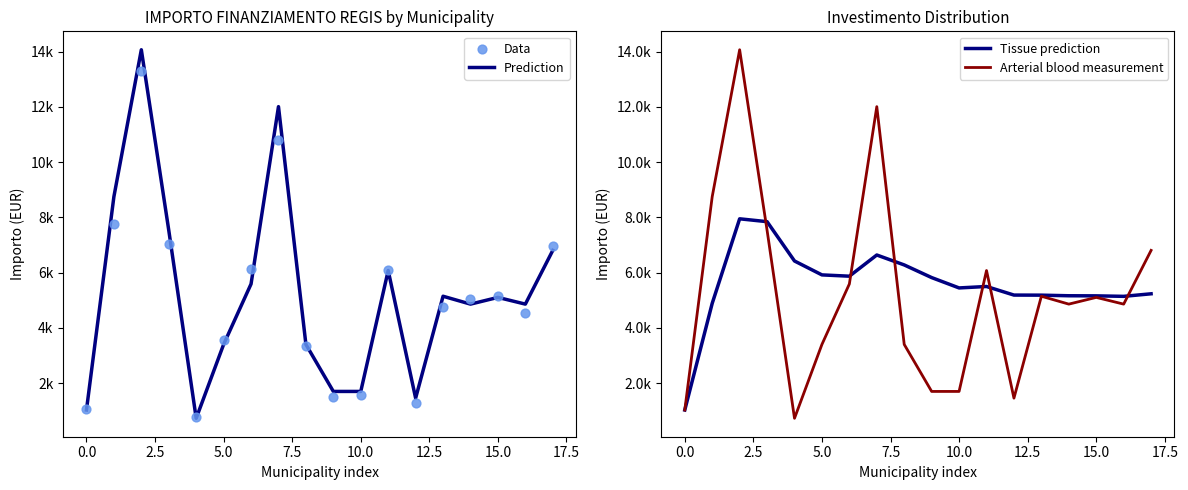

Which series reaches the maximum Y coordinate?

Prediction